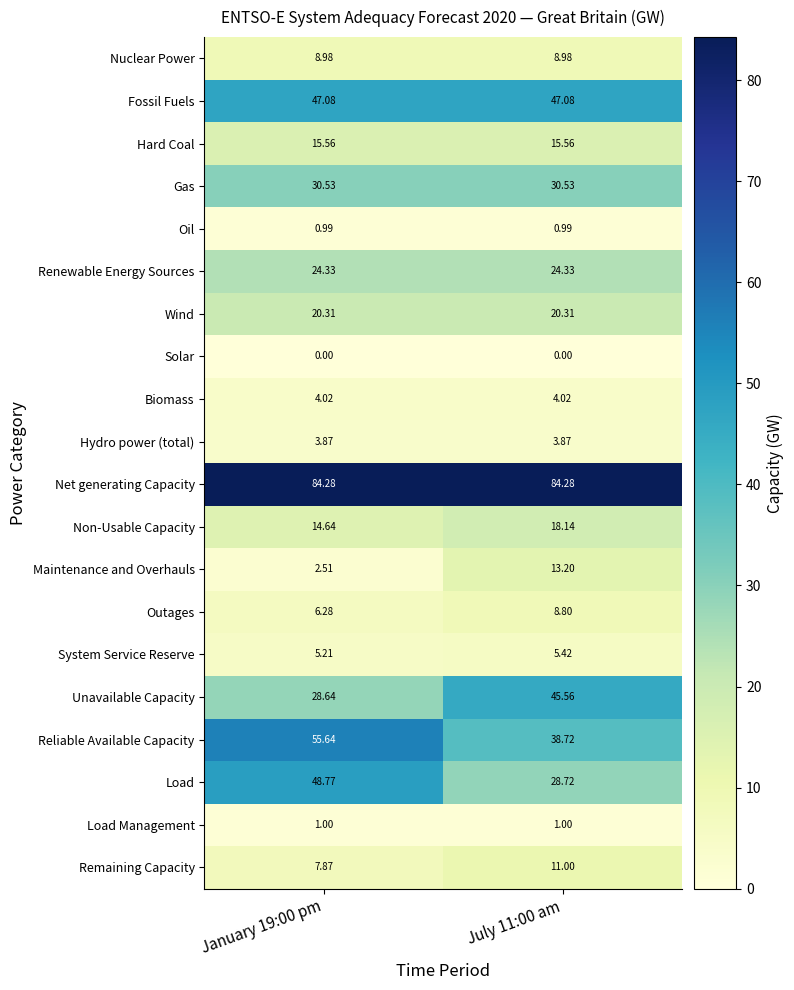

Rank the series at July 11:00 am from lowest to highest value.

Solar, Oil, Load Management, Hydro power (total), Biomass, System Service Reserve, Outages, Nuclear Power, Remaining Capacity, Maintenance and Overhauls, Hard Coal, Non-Usable Capacity, Wind, Renewable Energy Sources, Load, Gas, Reliable Available Capacity, Unavailable Capacity, Fossil Fuels, Net generating Capacity